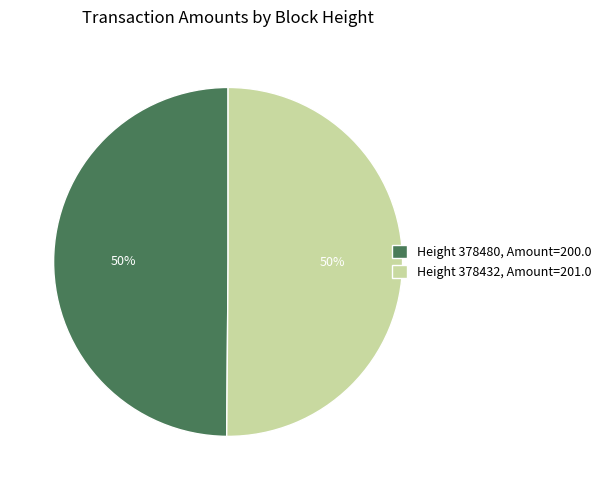

Is the sum of Height 378432, Amount=201.0 and Height 378480, Amount=200.0 greater than half?

Yes